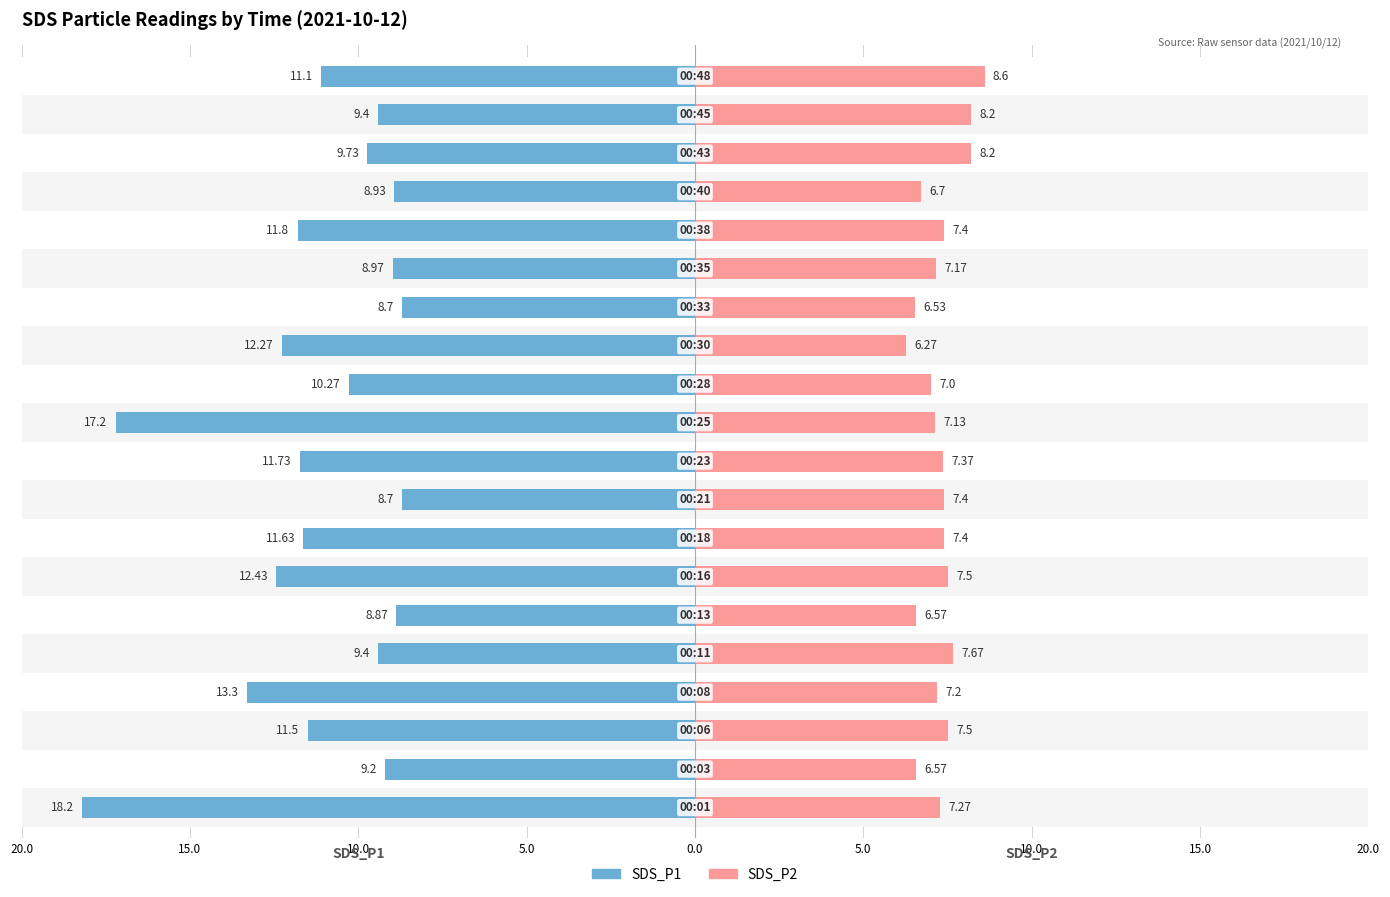

What is the maximum value for SDS_P2?

8.6